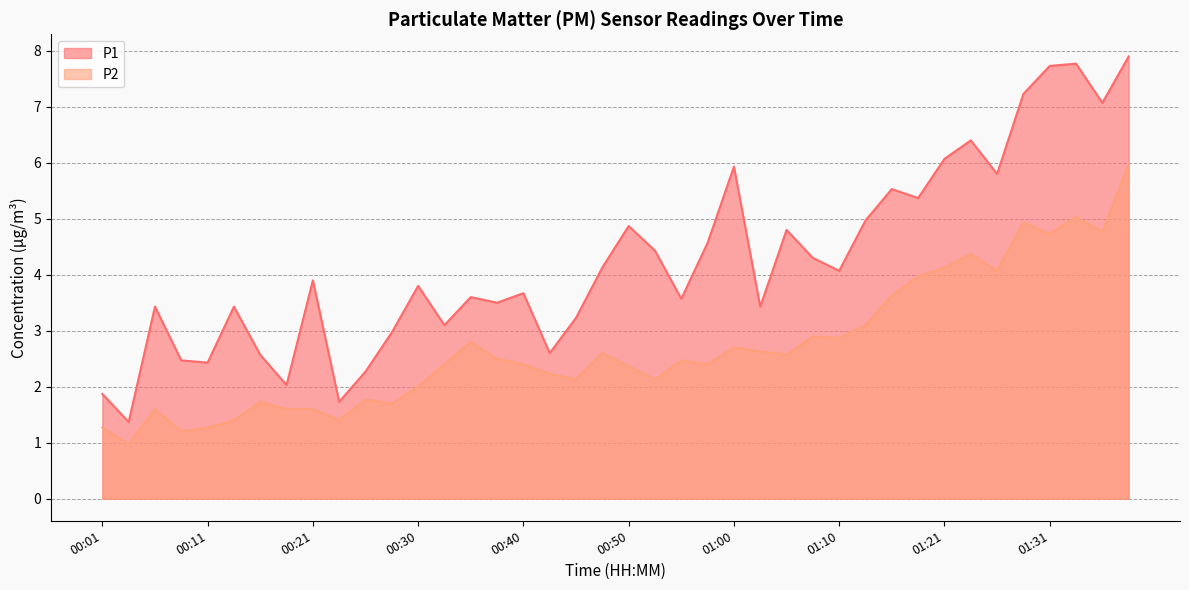

At how many categories does at least one series exceed 3?

30